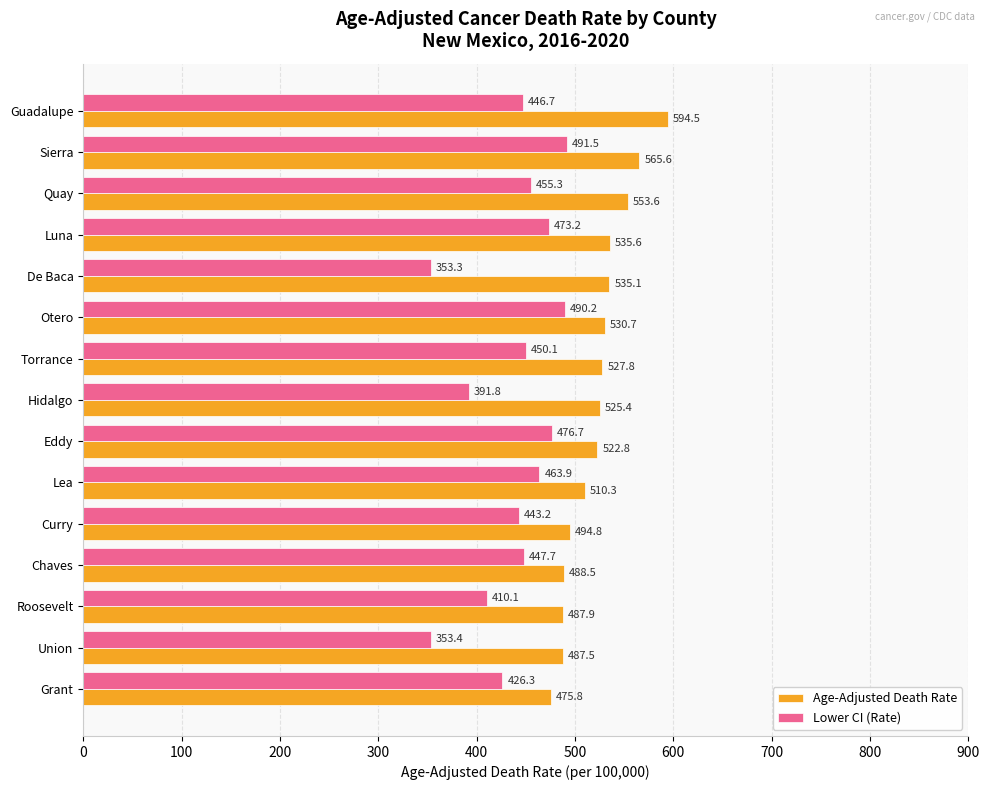

What is the sum of all Age-Adjusted Death Rate values?

7835.9